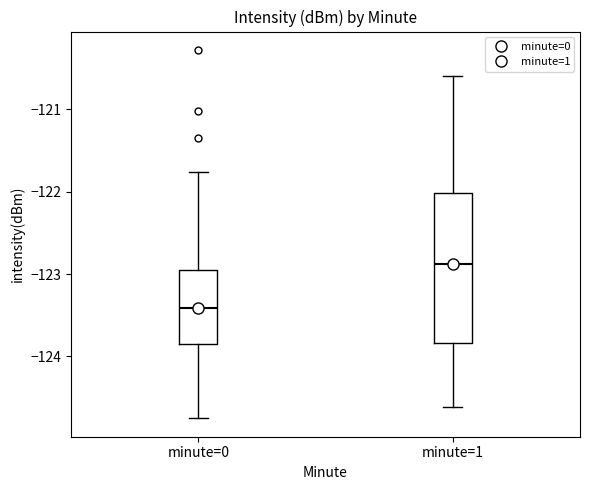

Reading left to right, read every box against the y-axis: the position of its median line, the range the box covers, and the ends of its whiskers. The values are not printed on the chart, so give them approximately, as read against the axis.

minute=0: median -123.4, box -123.8 to -123.0, whiskers -124.7 to -121.8
minute=1: median -122.9, box -123.8 to -122.0, whiskers -124.6 to -120.6